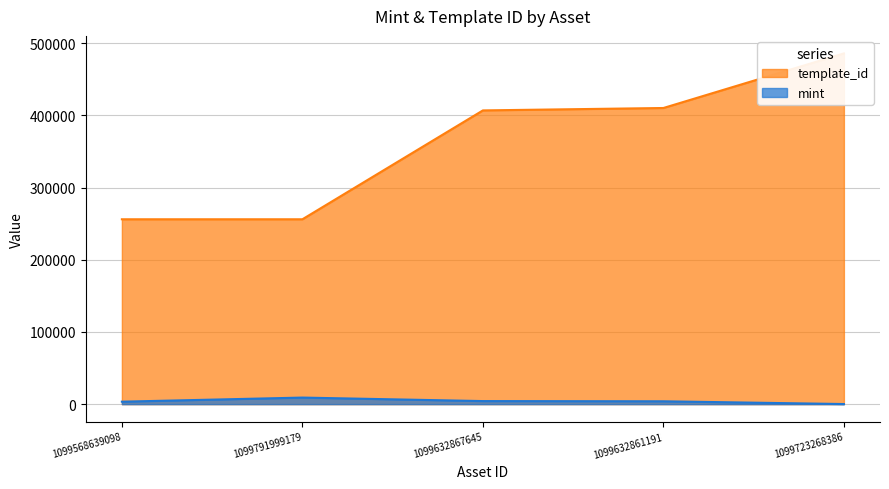

List the labels in order of template_id value, largest first.

1099723268386, 1099632861191, 1099632867645, 1099568639098, 1099791999179